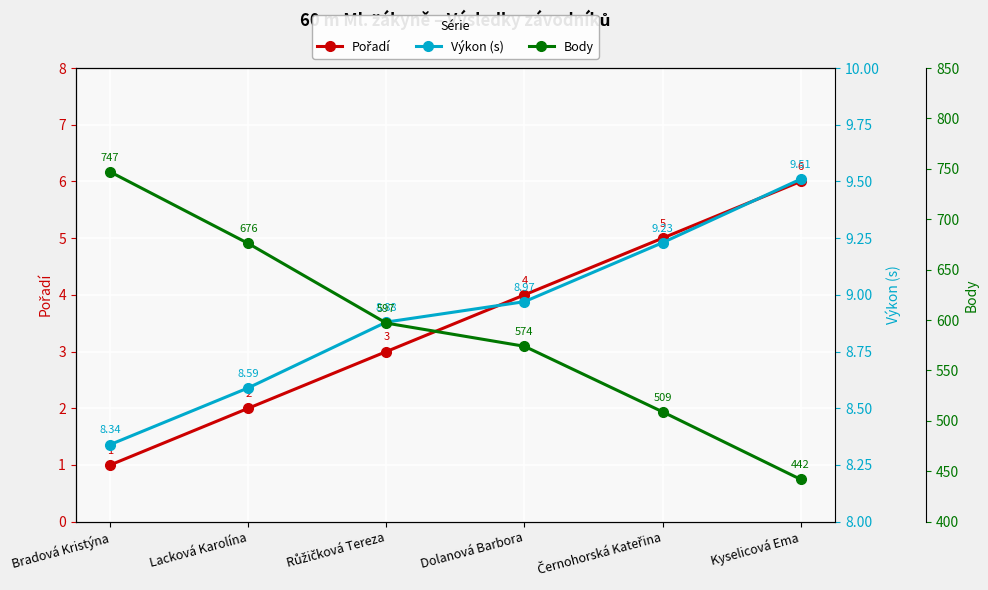

Between Růžičková Tereza and Kyselicová Ema, which series saw the biggest shift?

Body